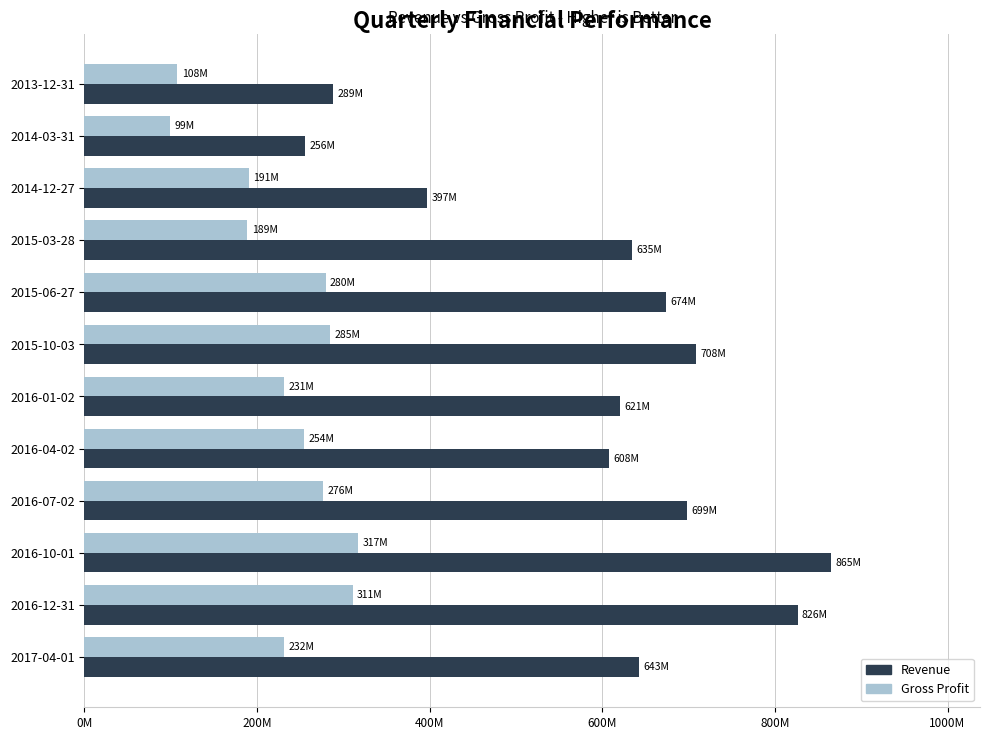

What is the difference between the maximum and minimum values in the Revenue series?

608699000